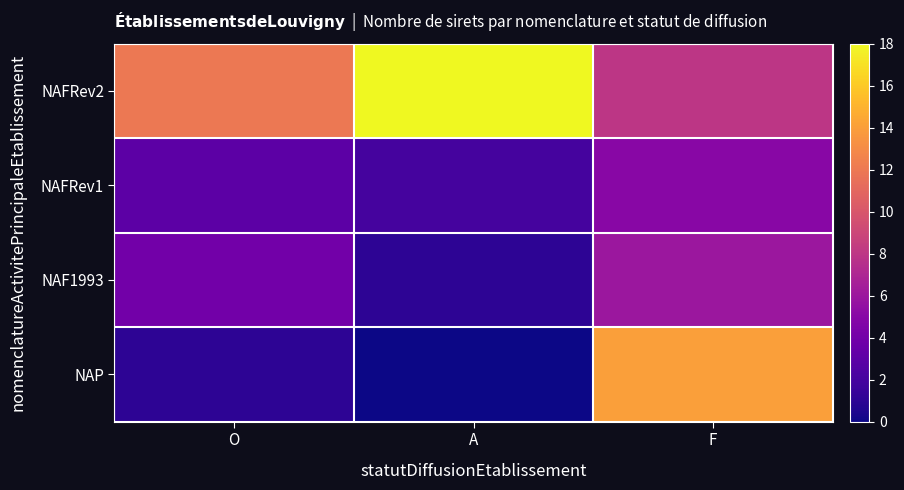

Which category has the highest value across all series?

A